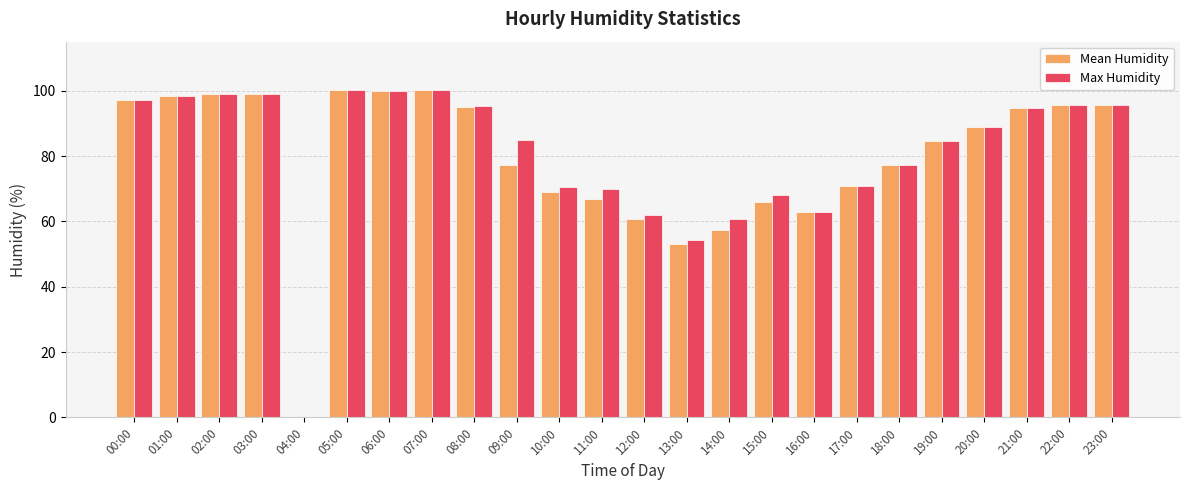

What is the difference between the Mean Humidity values at 04:00 and 15:00?

66.1